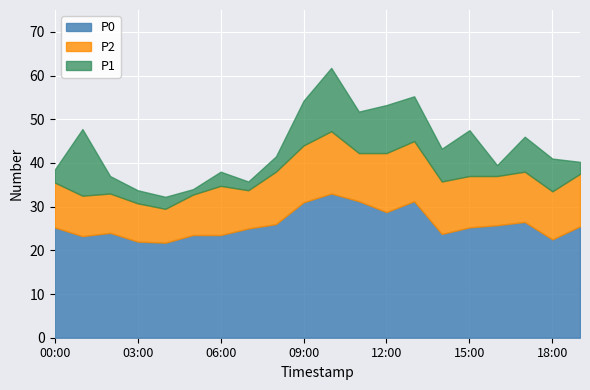

What is the label of the 1st point from the left?

00:00